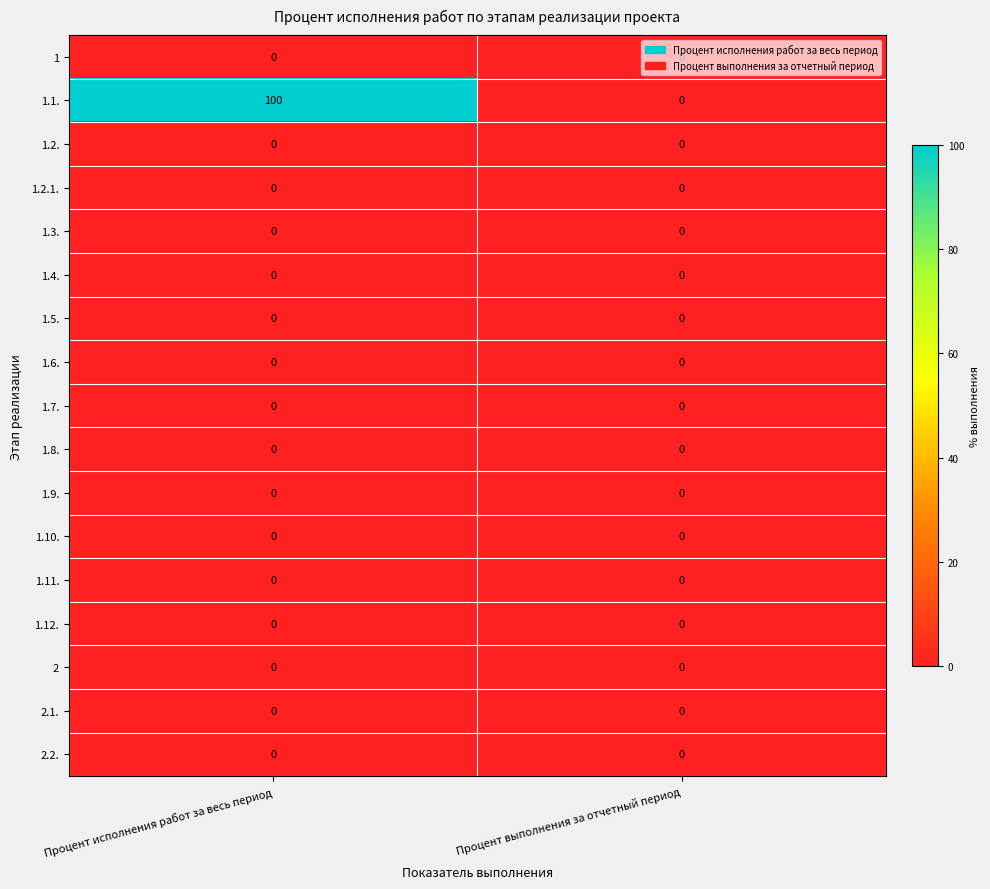

At how many categories does at least one series exceed 2?

1